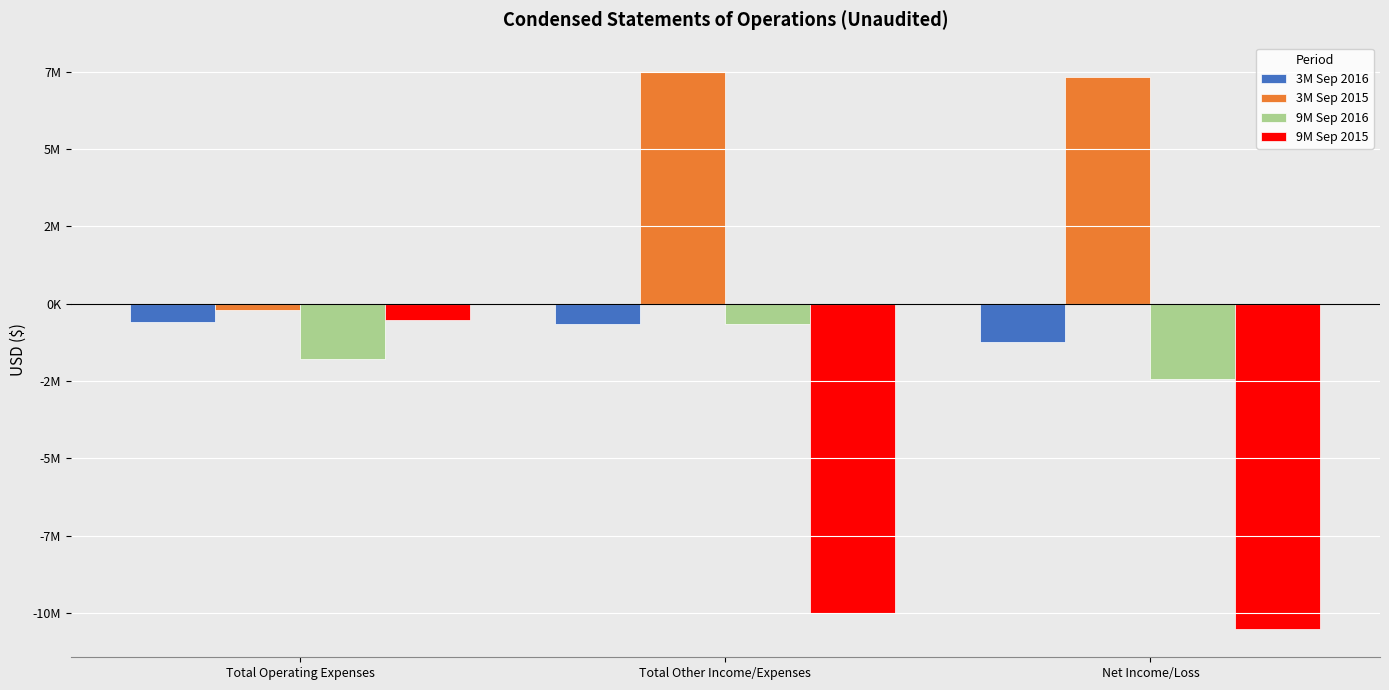

Reading left to right, extract all data points from this chart.

3M Sep 2016: Total Operating Expenses=-590844	Total Other Income/Expenses=-658545	Net Income/Loss=-1249389
3M Sep 2015: Total Operating Expenses=-208416	Total Other Income/Expenses=7537380	Net Income/Loss=7328964
9M Sep 2016: Total Operating Expenses=-1797451	Total Other Income/Expenses=-650012	Net Income/Loss=-2447463
9M Sep 2015: Total Operating Expenses=-538038	Total Other Income/Expenses=-9990350	Net Income/Loss=-10528388